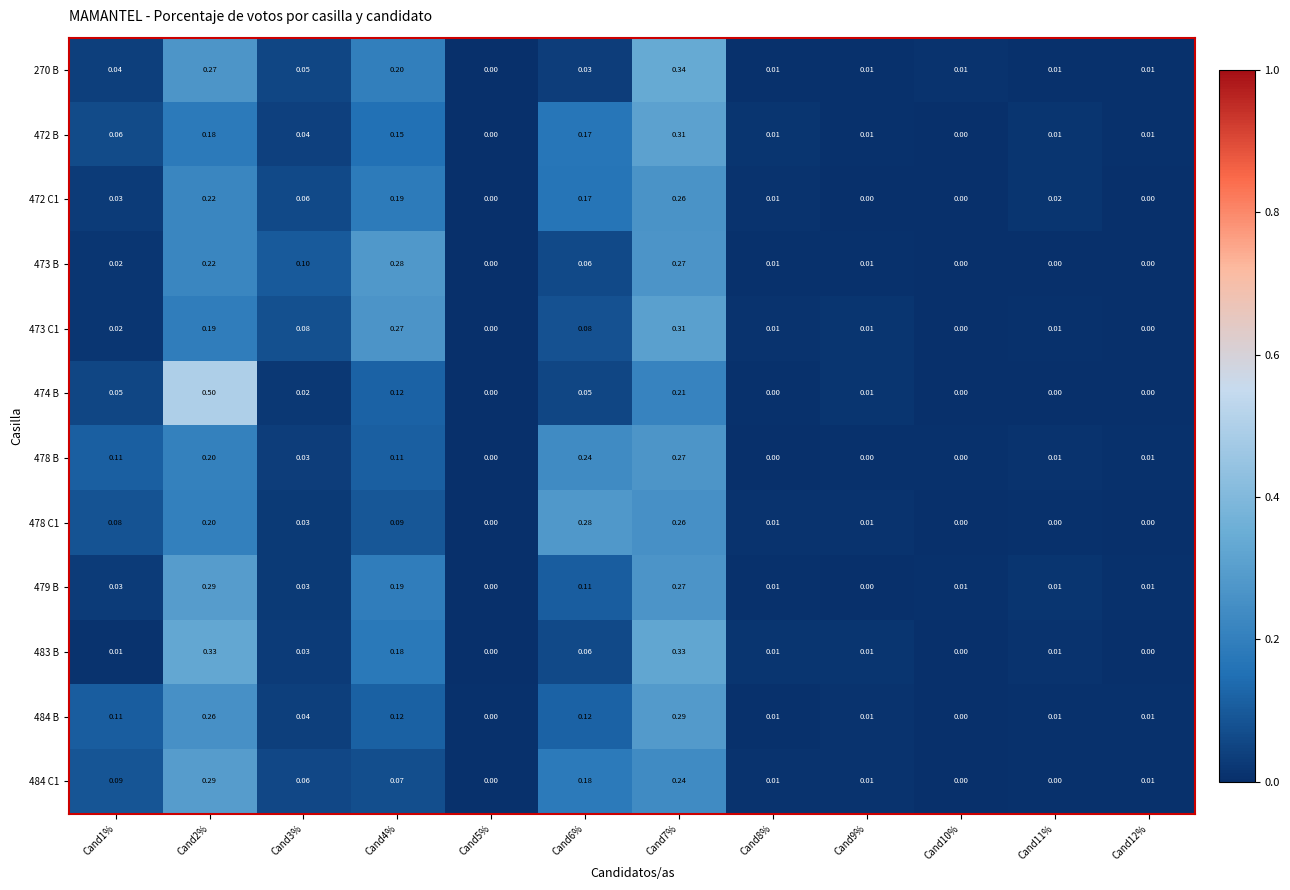

Is the value of 484 C1 at Cand4% greater than the value of 472 C1 at Cand10%?

Yes